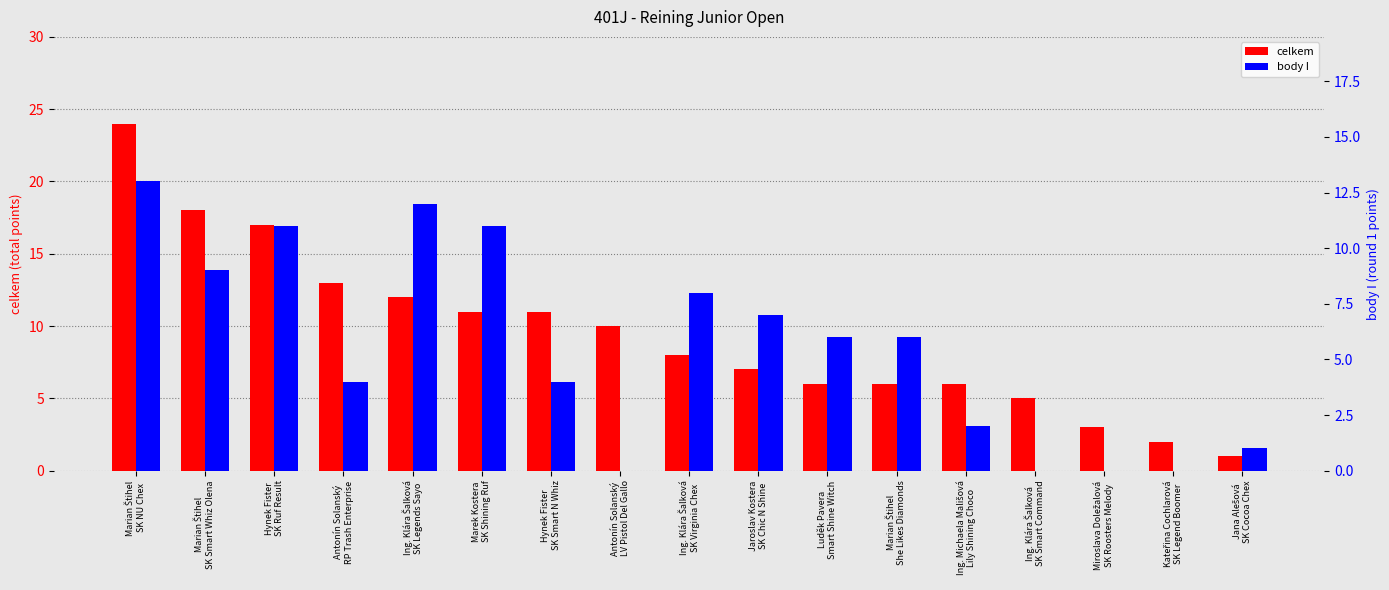

What is the sum of the celkem values at Ing. Klára Šalková
SK Virginia Chex and Antonín Solanský
RP Trash Enterprise?

21